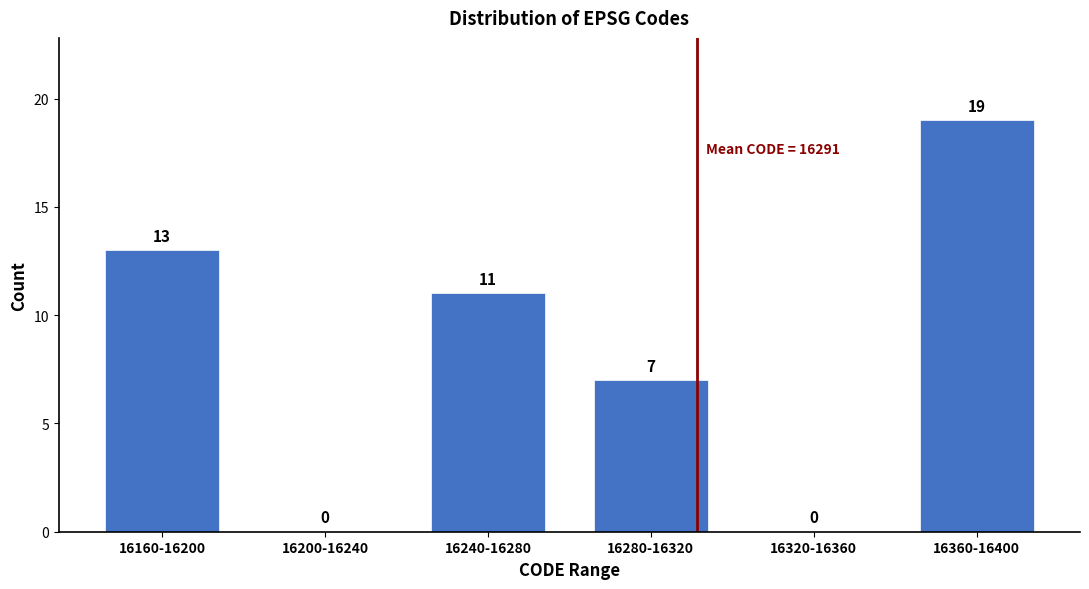

Reading left to right, transcribe all the data shown in this chart.

16160-16200=13	16200-16240=0	16240-16280=11	16280-16320=7	16320-16360=0	16360-16400=19